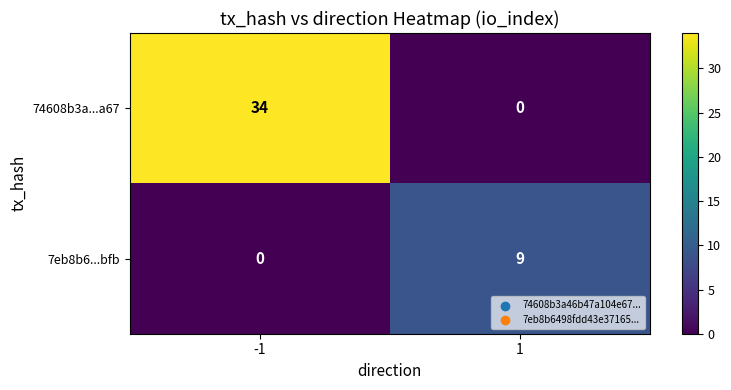

Is it true that 74608b3a...a67 equals -18 at 1?

False